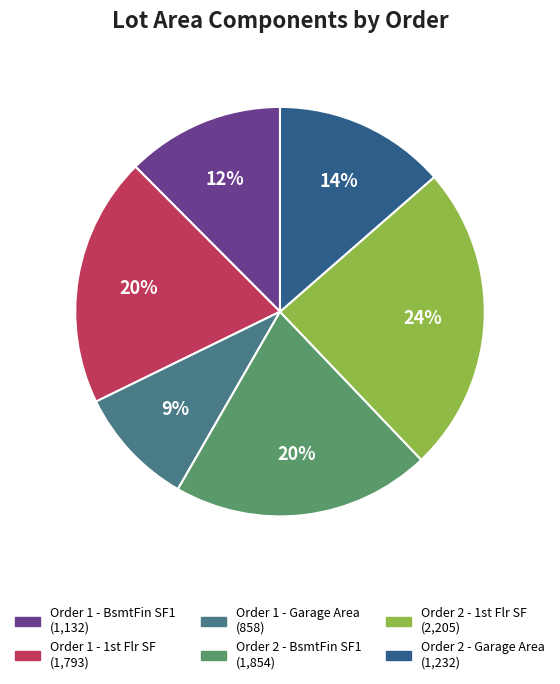

To the nearest percent, what is the average slice percentage?

17%